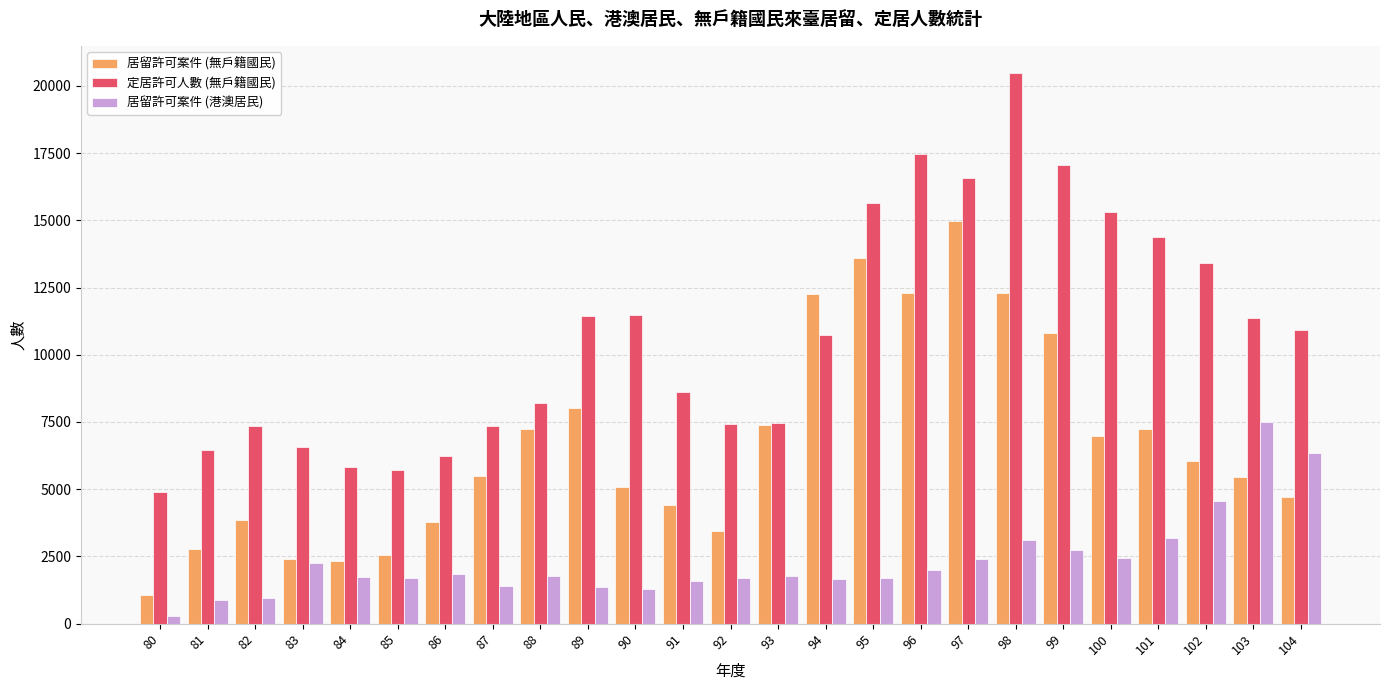

True or false: 定居許可人數 (無戶籍國民) has a value of 17048 at 99.

True